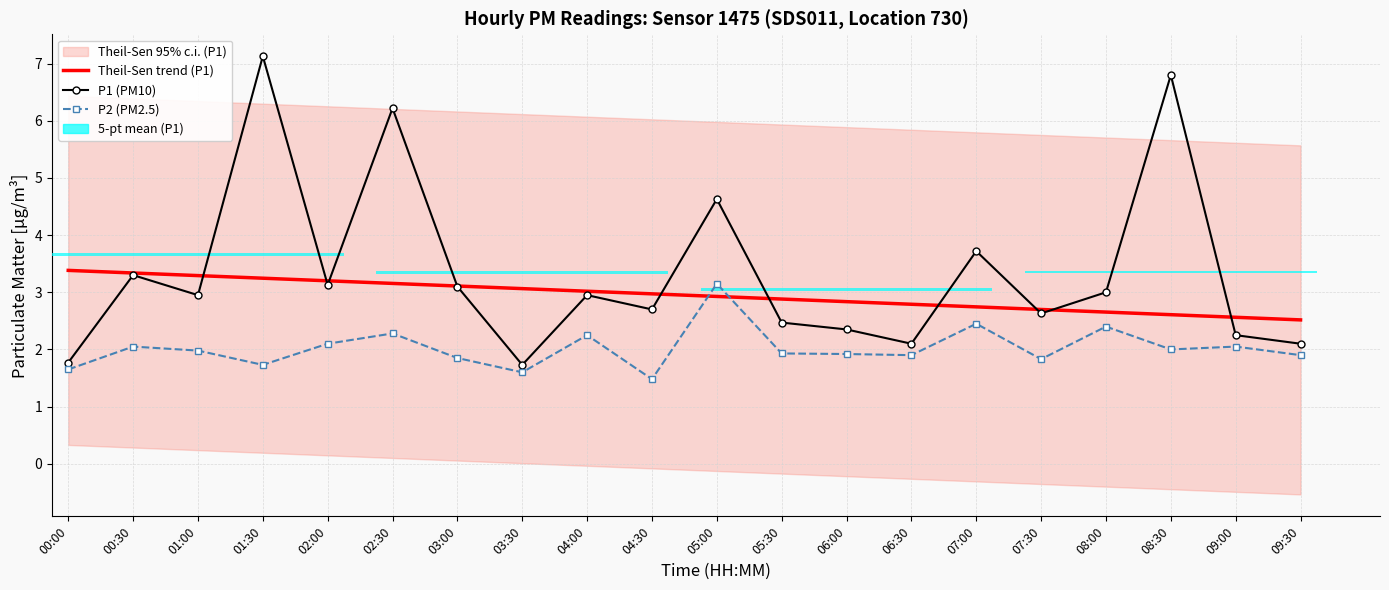

The P2 (PM2.5) series shows 3.4 at 05:30. True or false?

False